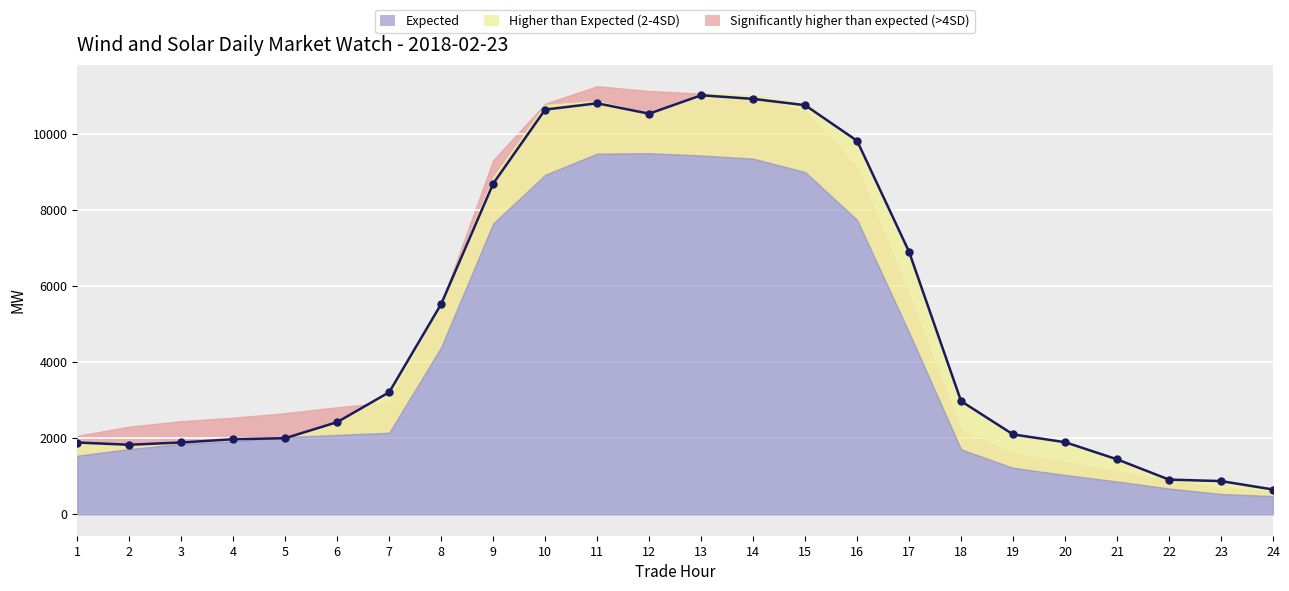

Count the number of categories in the chart.

24